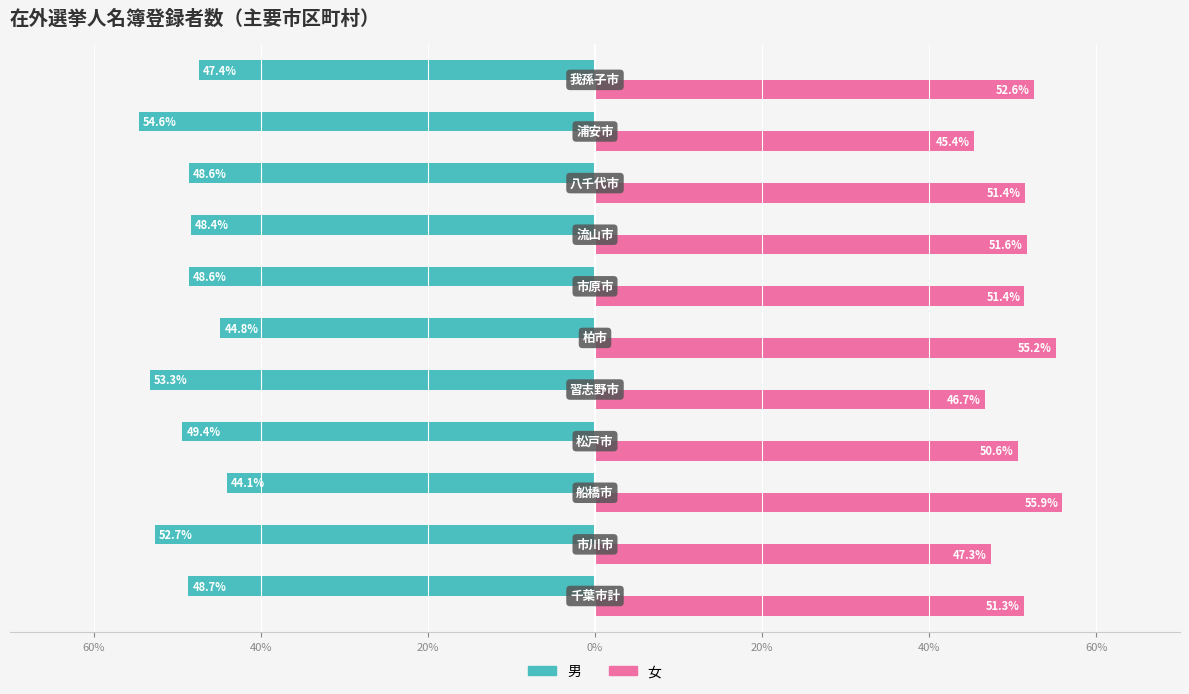

How many bars are there in each group?

2